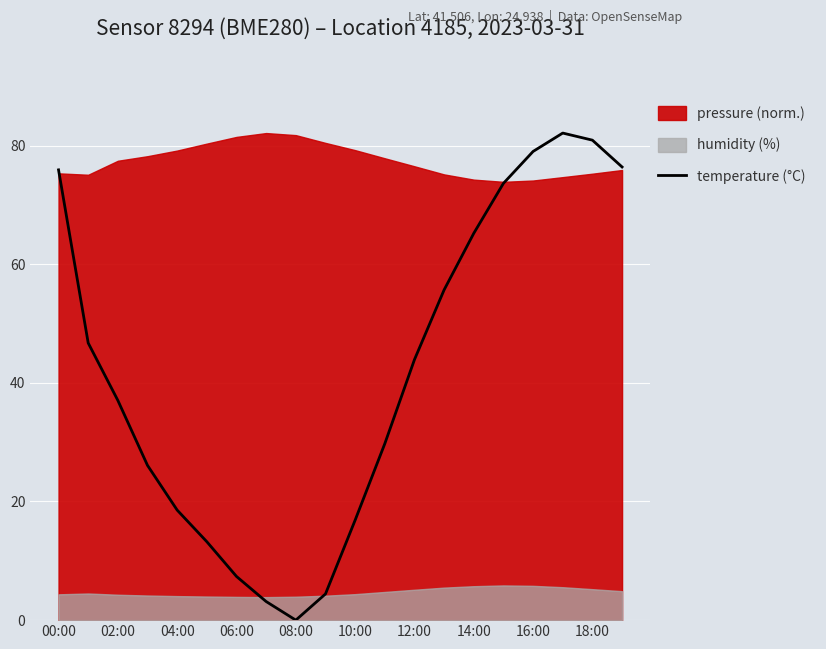

Where is the data nearest to the value 41?

12:00